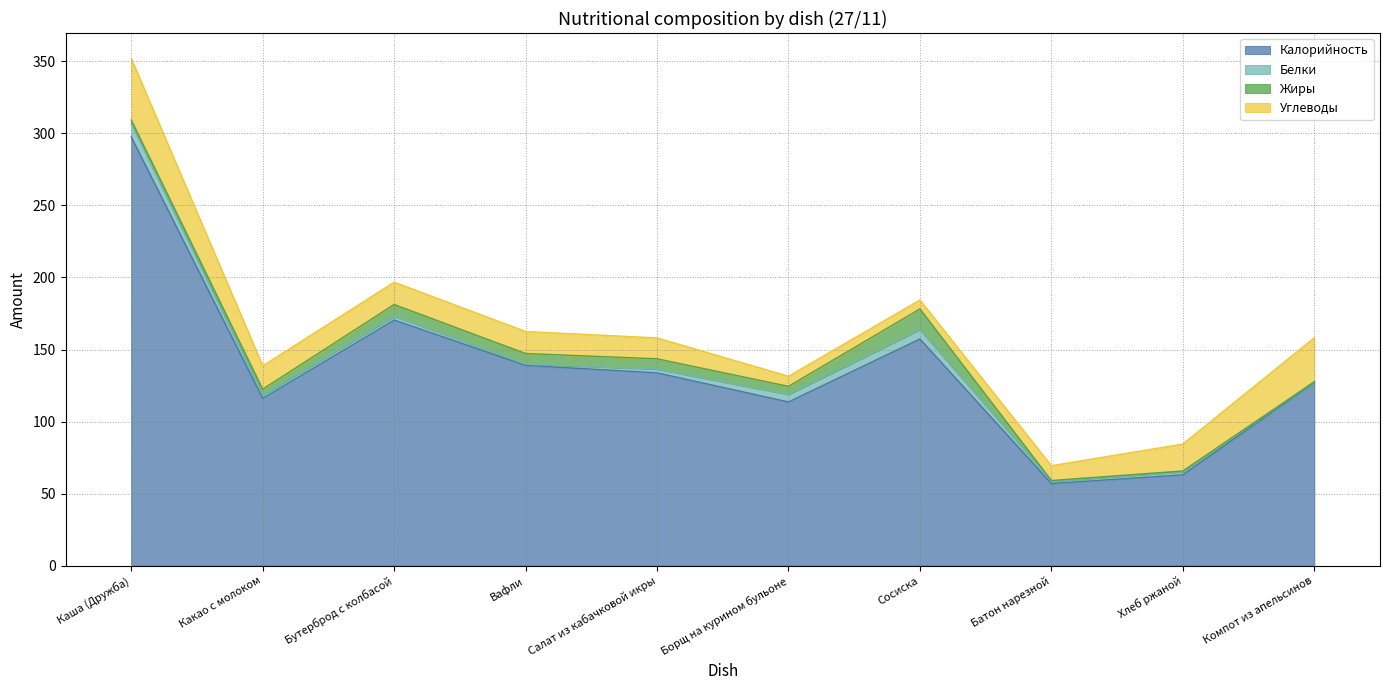

Is the value of Жиры at Сосиска greater than the value of Белки at Компот из апельсинов?

Yes